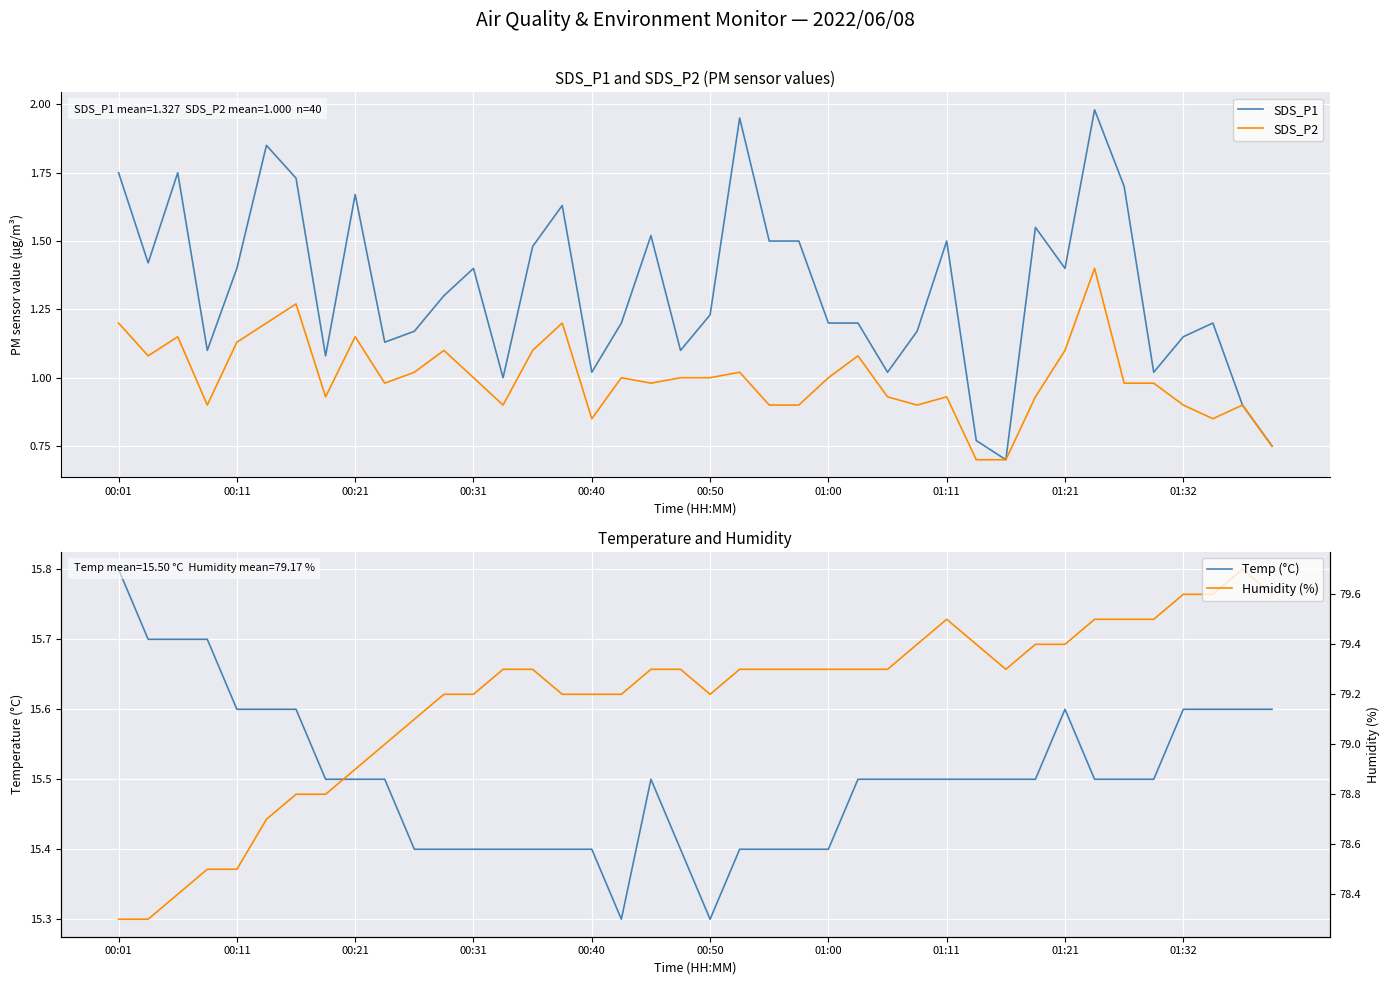

Is it true that SDS_P1 equals 1.4 at 00:11?

True